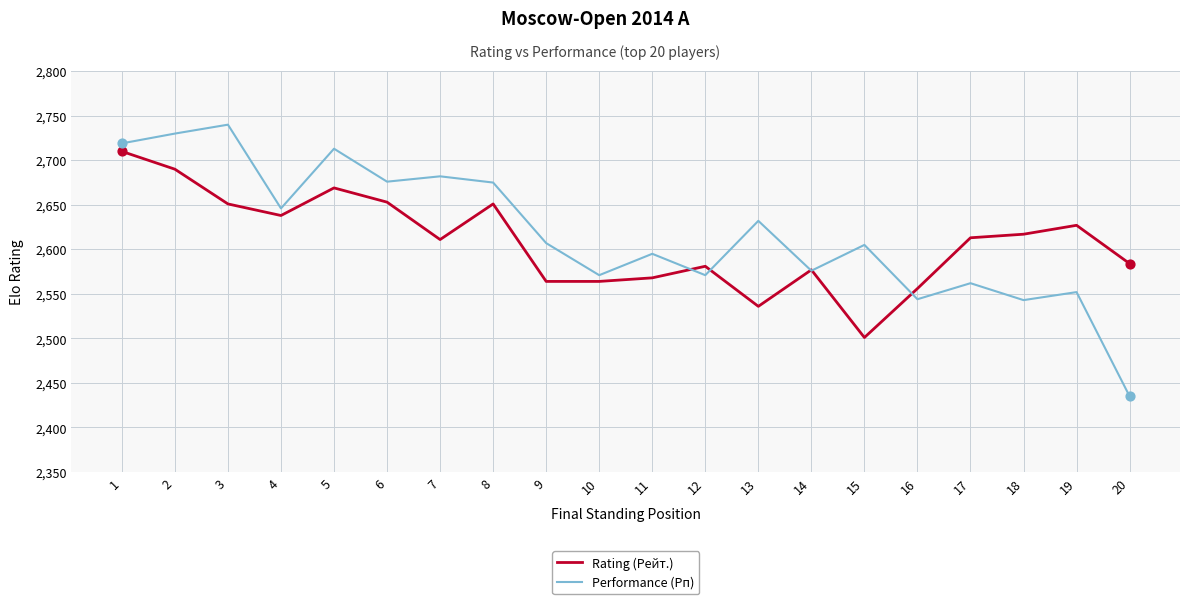

What is the total value across all series at 14?

5153